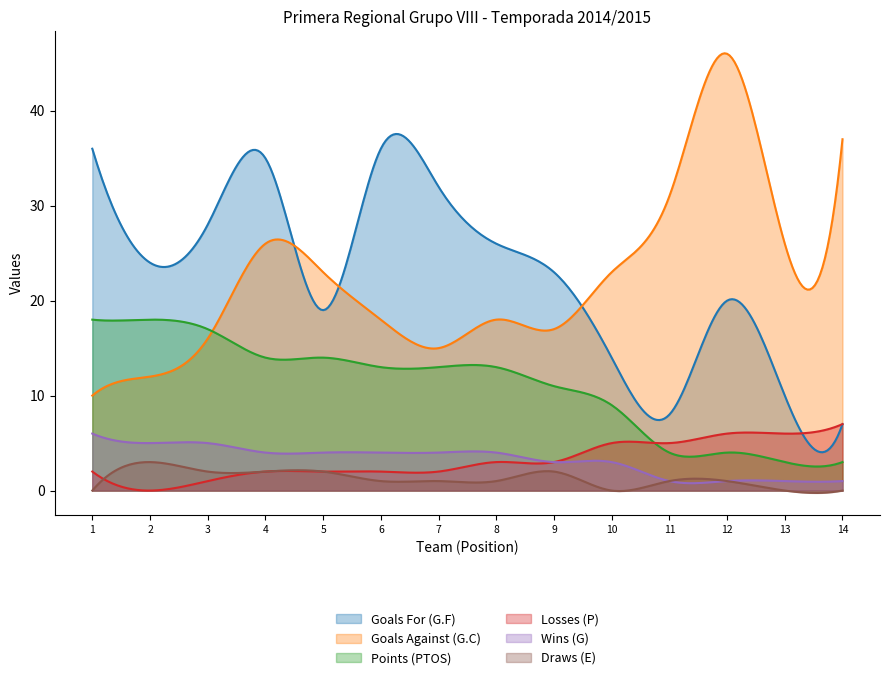

Which series has the largest total across all categories?

Goals For (G.F)